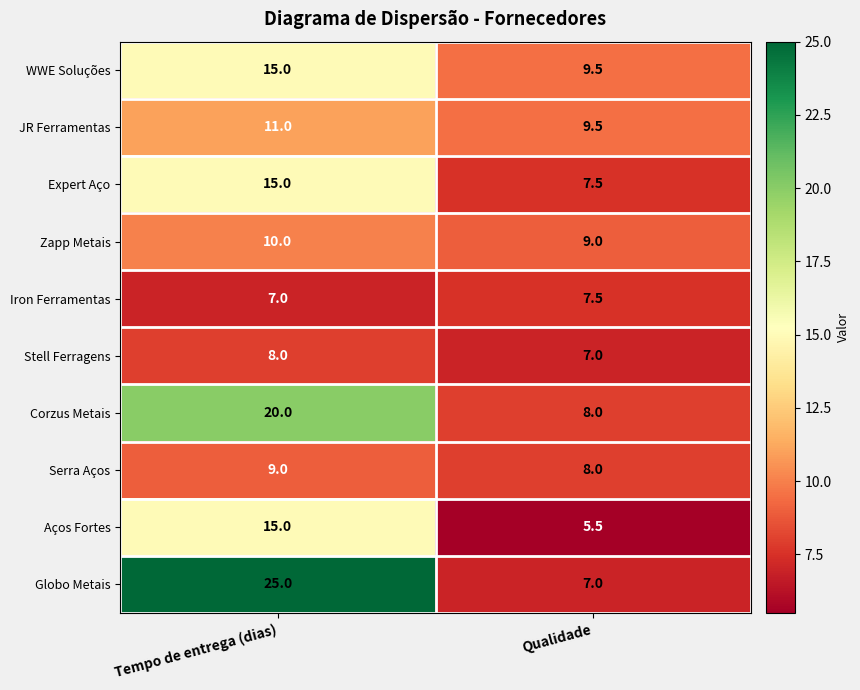

What is the spread (max minus min) of values at Tempo de entrega (dias)?

18.0